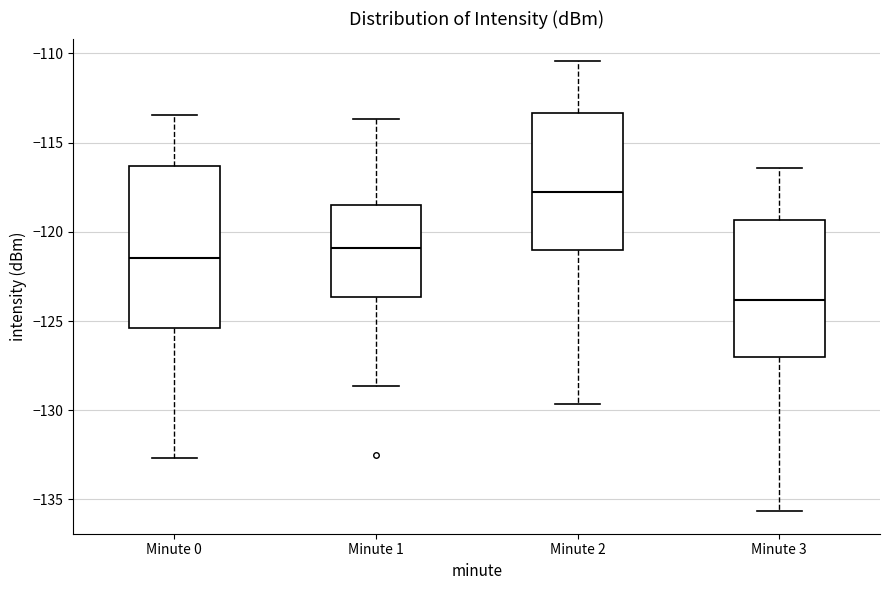

Reading left to right, transcribe this box plot: for each box, give where its median line is, the range the box spans, and where its two whiskers end, as read against the y-axis. The values are not printed on the chart, so give them approximately, as read against the axis.

Minute 0: median -121.5, box -125.5 to -116.5, whiskers -132.5 to -113.5
Minute 1: median -121.0, box -123.5 to -118.5, whiskers -128.5 to -113.5
Minute 2: median -118.0, box -121.0 to -113.5, whiskers -129.5 to -110.5
Minute 3: median -124.0, box -127.0 to -119.5, whiskers -135.5 to -116.5